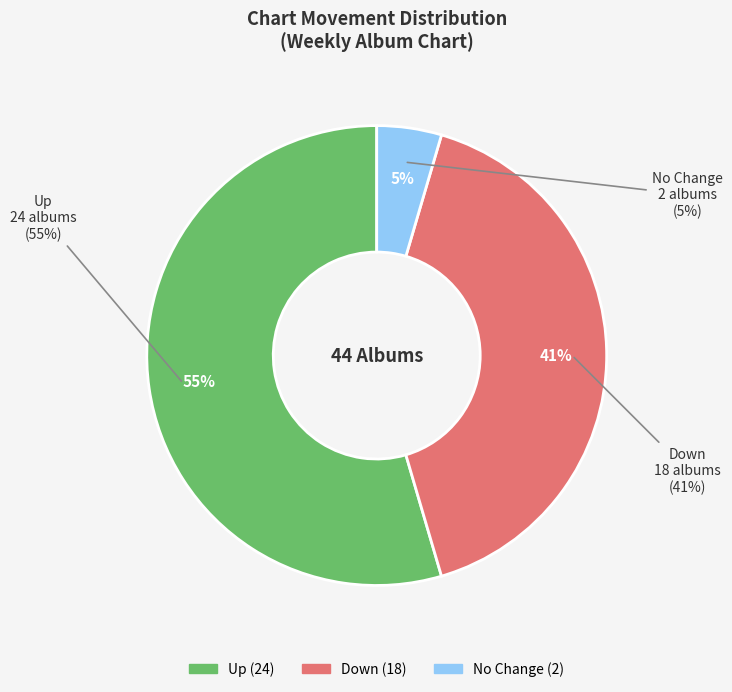

To the nearest percent, what portion does up represent?

55%